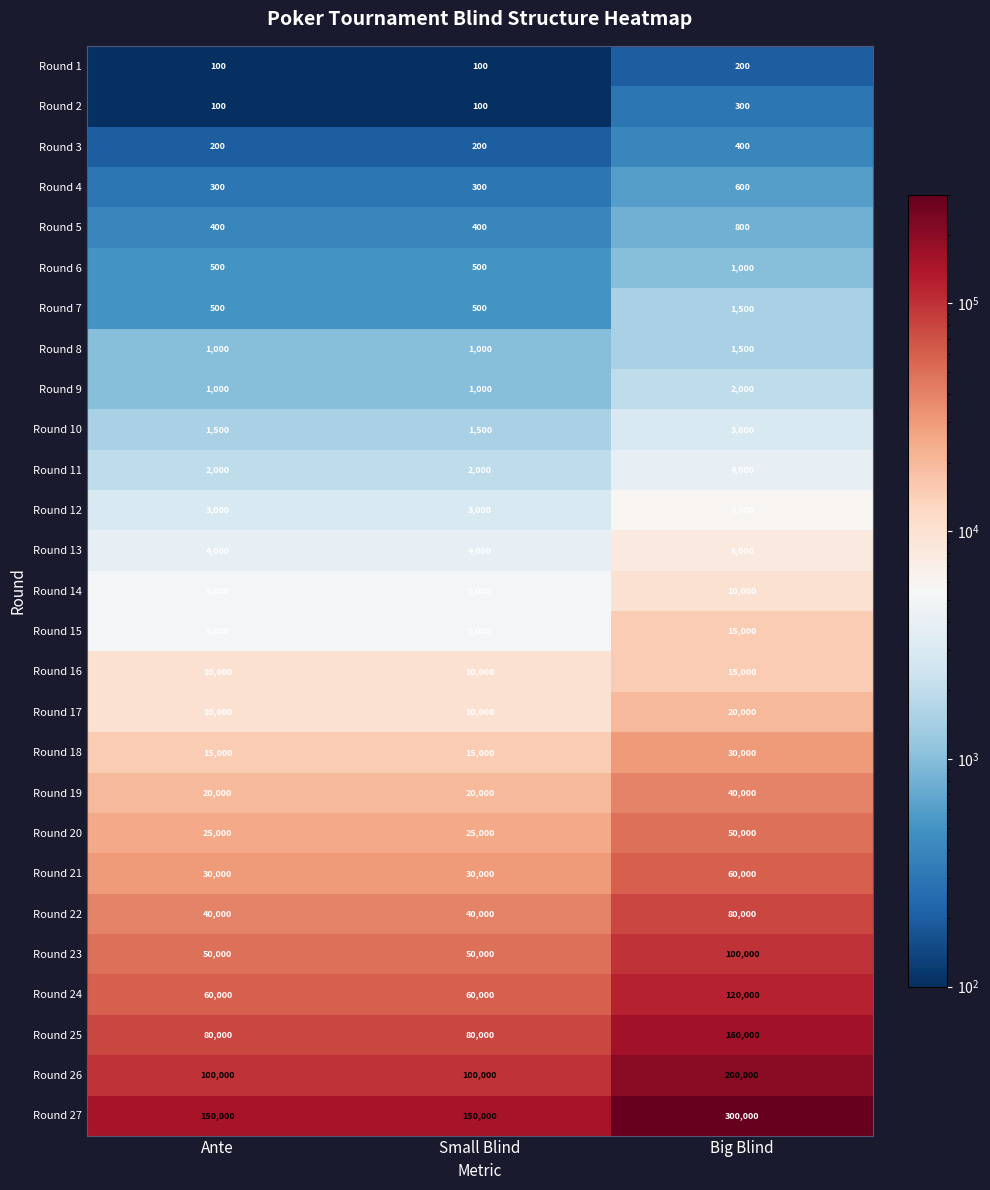

The Round 23 series shows 84298 at Small Blind. True or false?

False